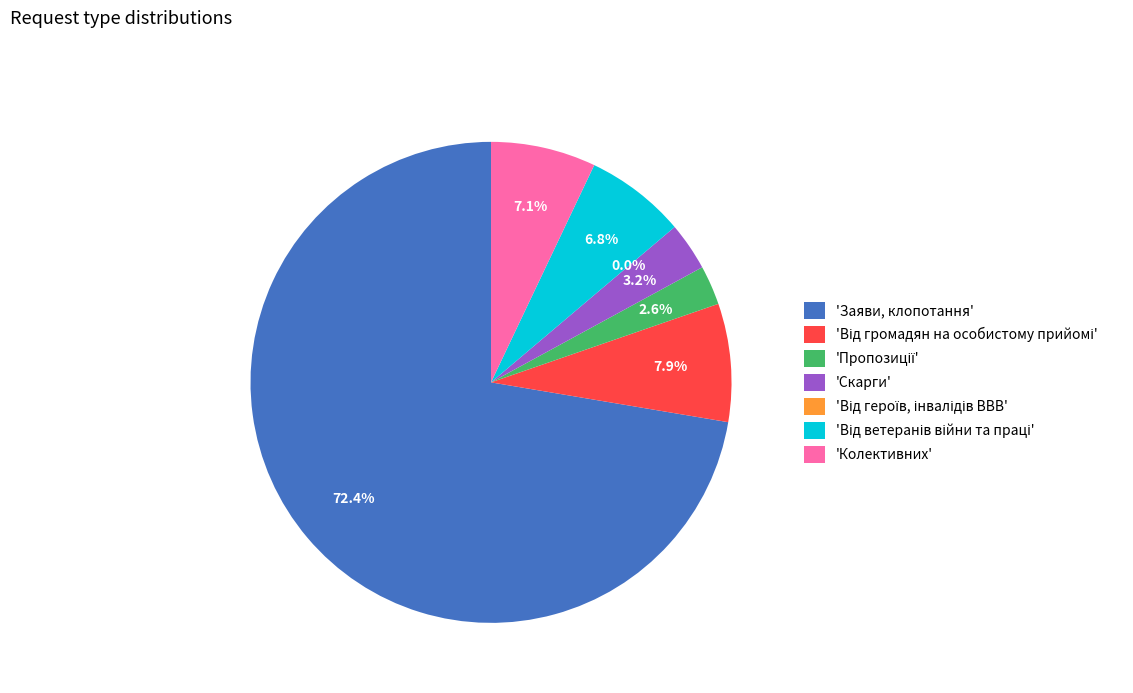

How many slices are in this pie chart?

7